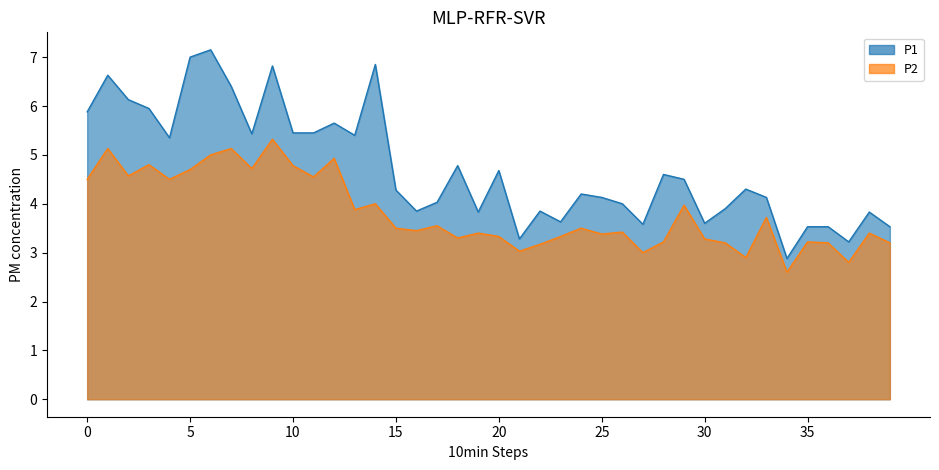

What is the sum of the P1 values at 37 and 14?

10.1